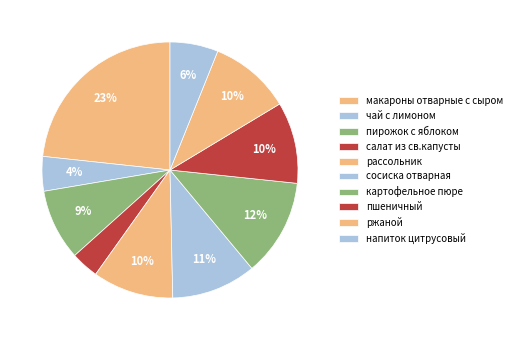

How many slices are in this pie chart?

10